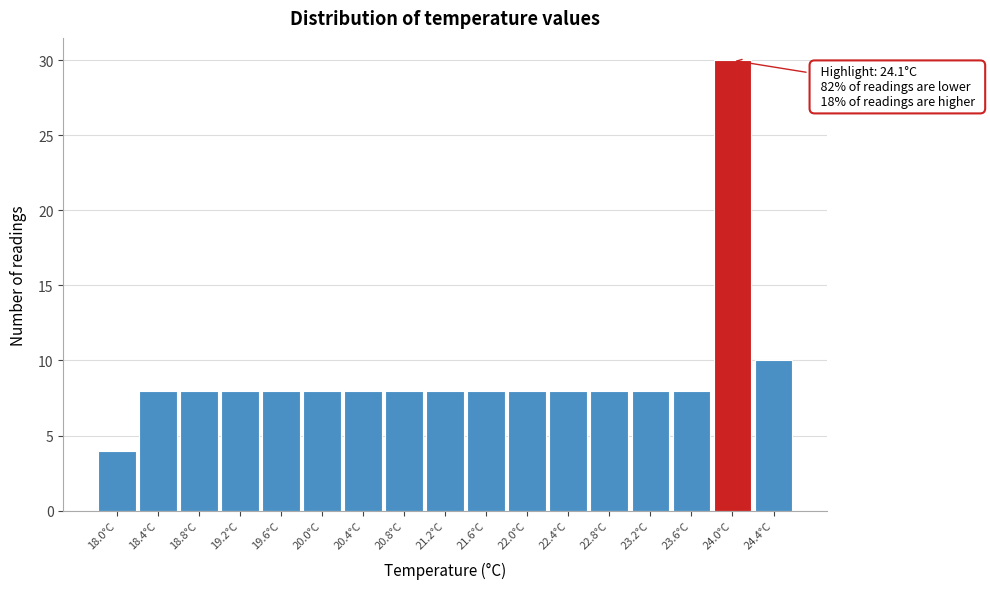

Which range on the x-axis has the tallest bar?

23.8 to 24.2